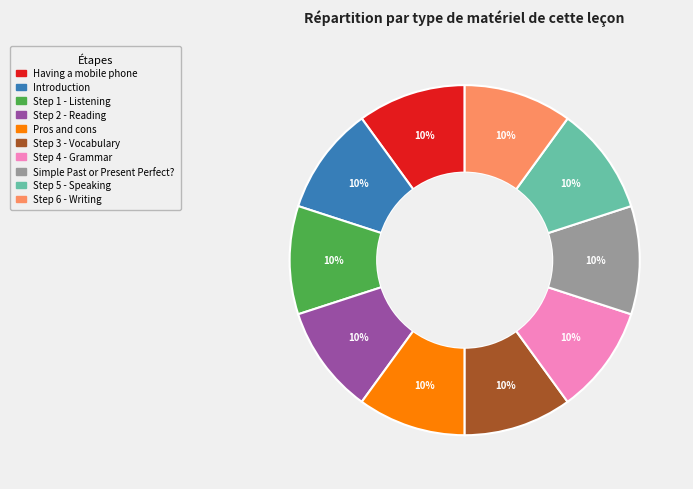

To the nearest percent, what portion does Pros and cons represent?

10%